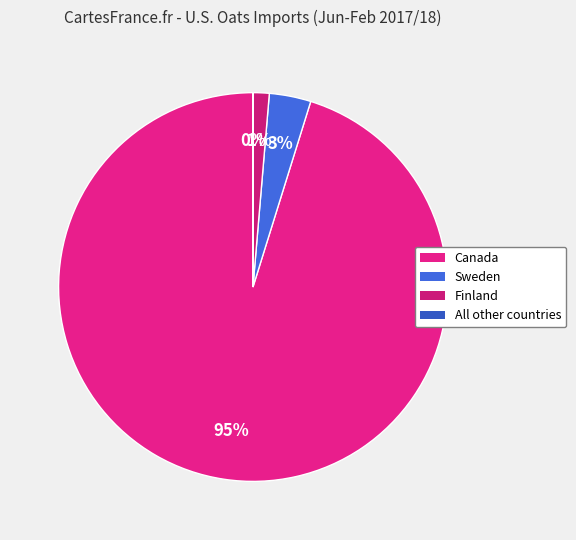

How many slices are in this pie chart?

4